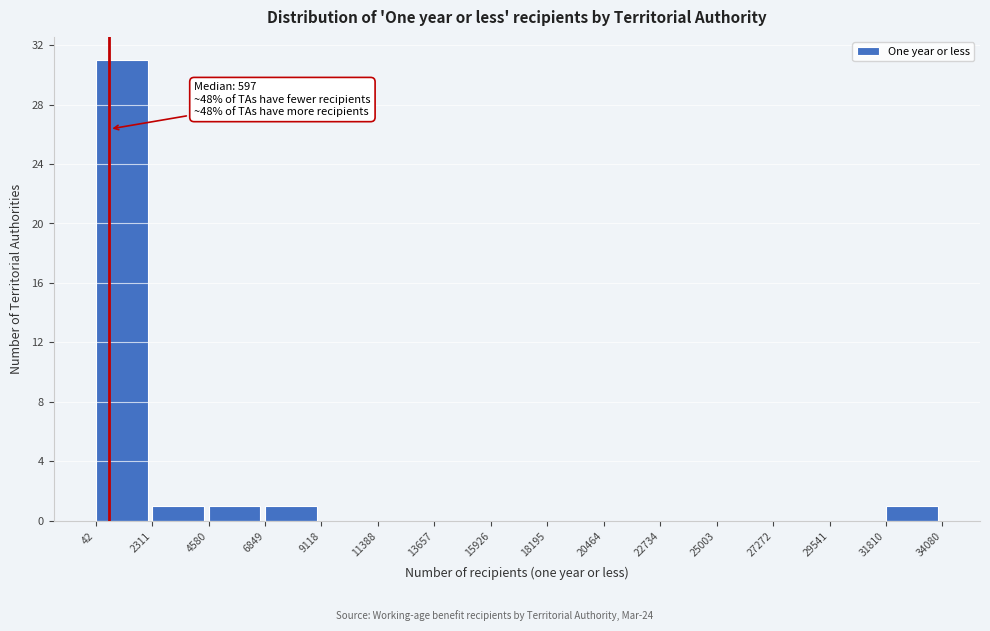

Which range on the x-axis has the tallest bar?

42 to 2311